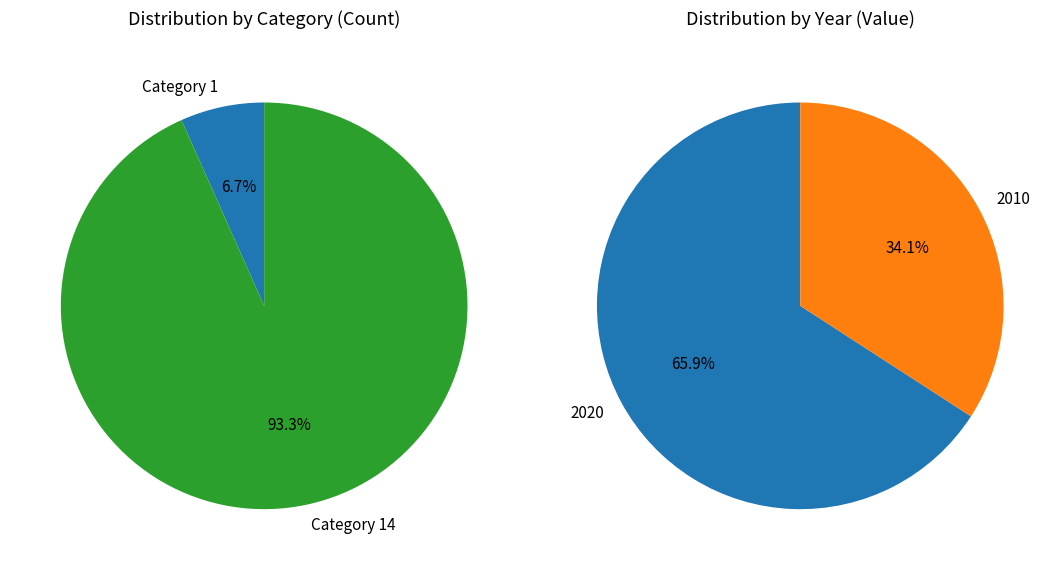

How many segments does this pie chart have?

2